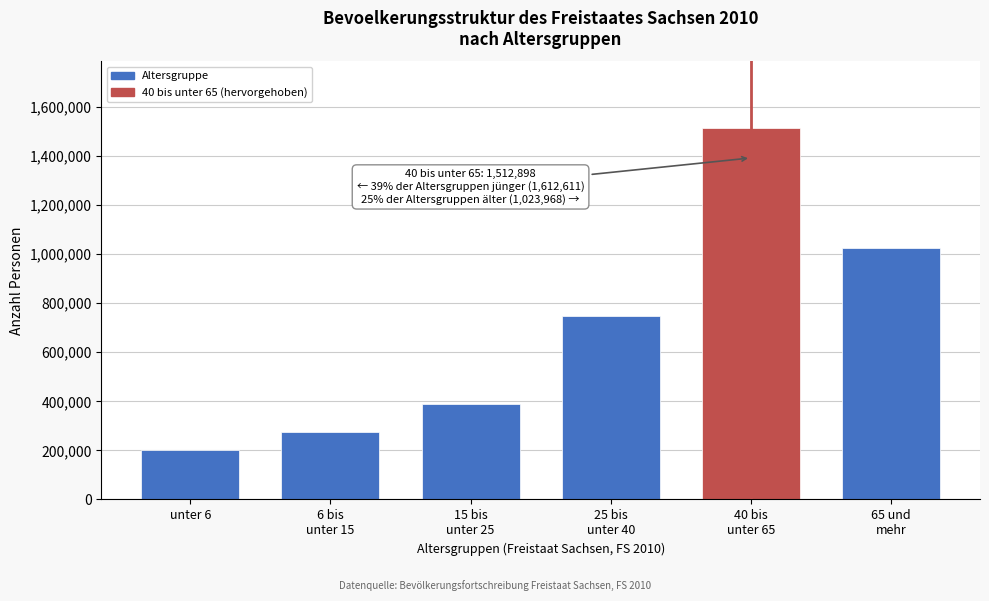

Reading left to right, what are all the values shown in this chart?

202554	273614	389890	746553	1512898	1023968